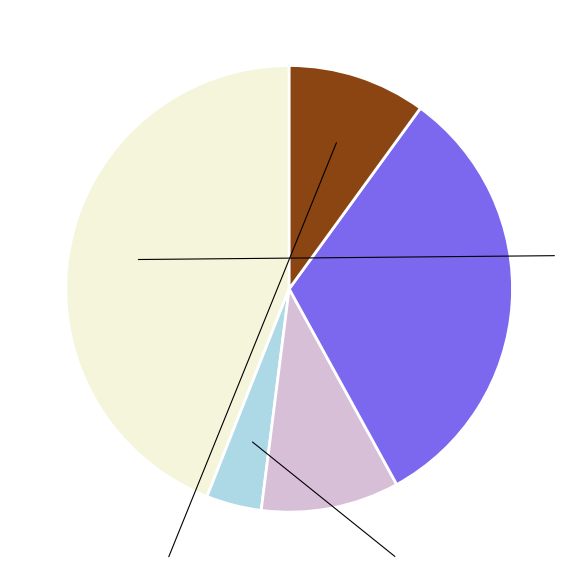

Is there any slice that represents more than half of the pie?

No